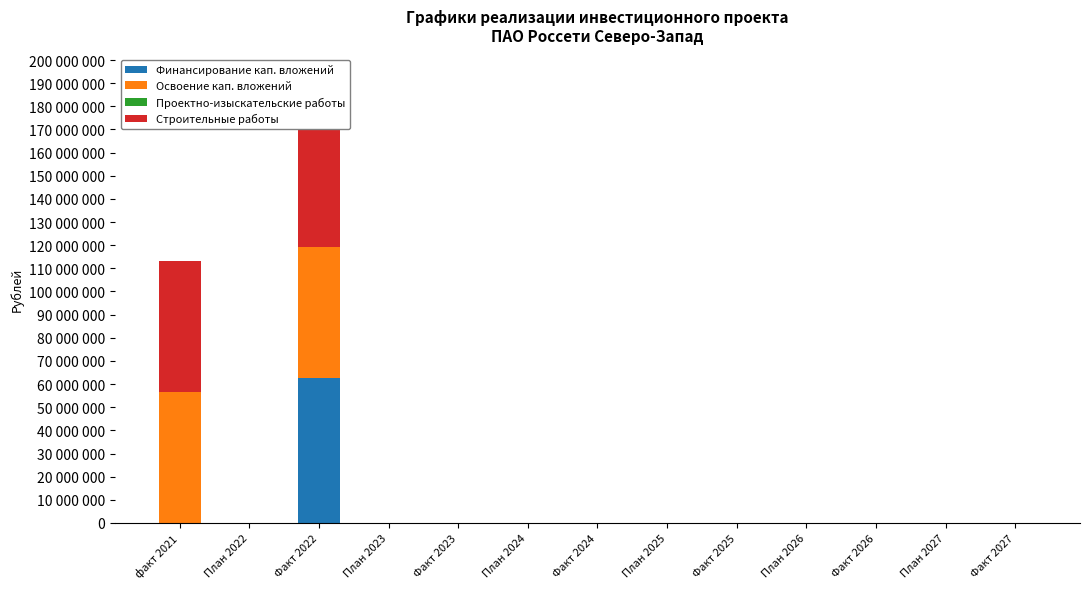

What are all the series names shown in the legend?

Финансирование кап. вложений, Освоение кап. вложений, Проектно-изыскательские работы, Строительные работы